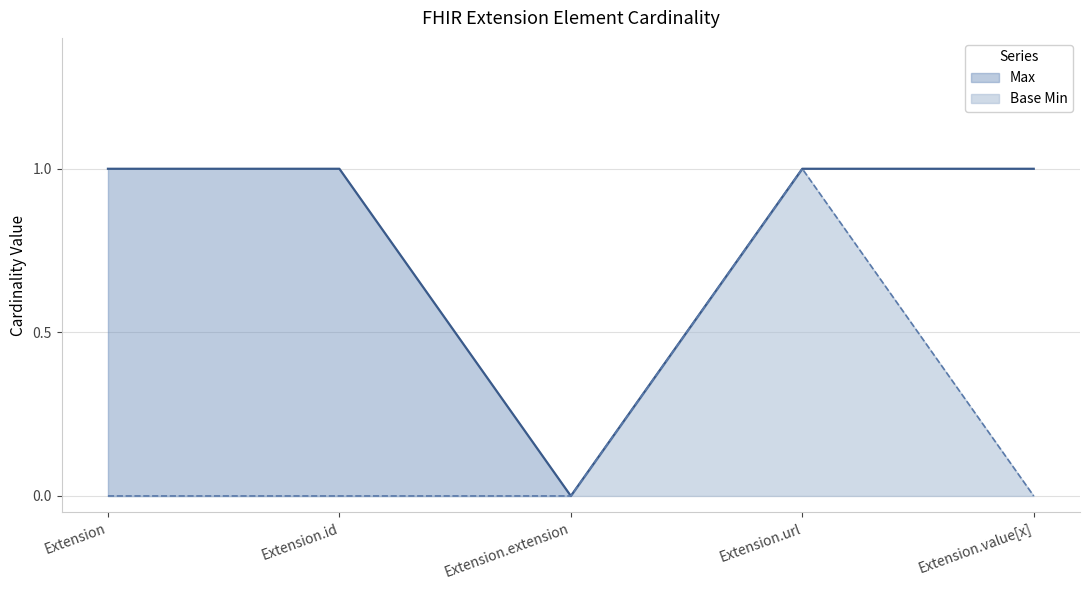

Is the value of Max at Extension.value[x] greater than the value of Base Min at Extension.id?

Yes